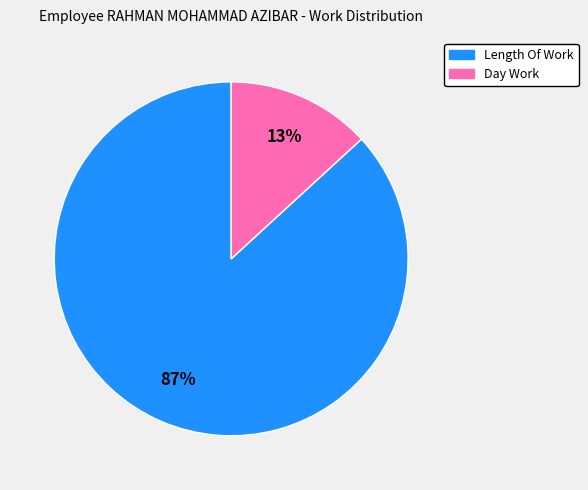

What is the majority slice?

Length Of Work